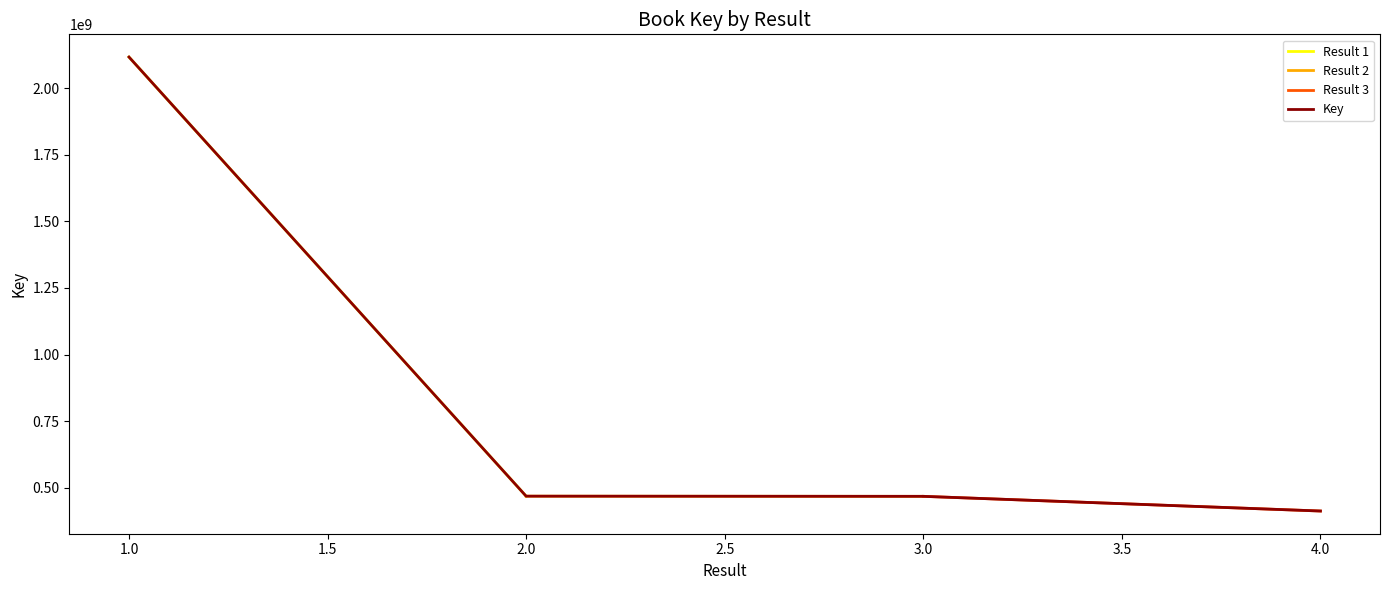

What is the ratio of the value at 4 to the value at 1?

0.2